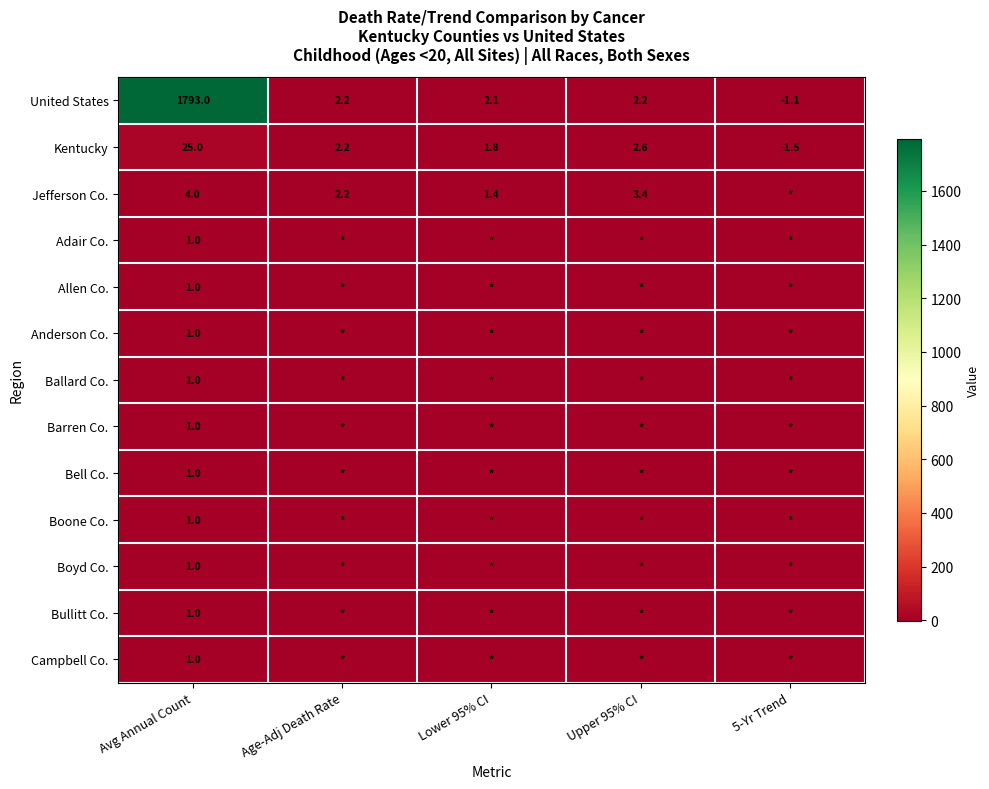

At how many categories does at least one series exceed 1311?

1